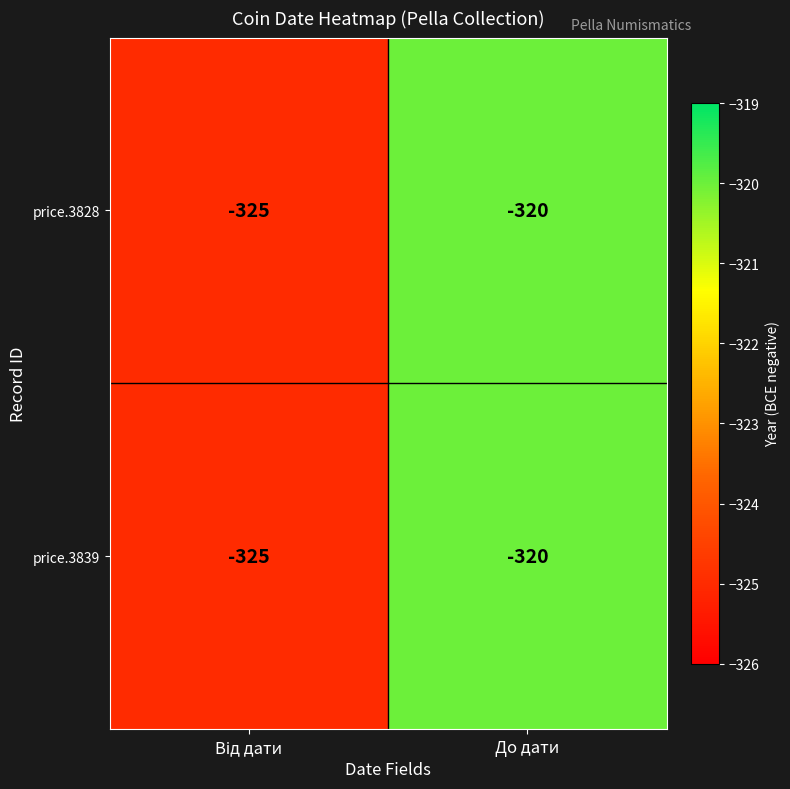

What is the approximate value of price.3828 at До дати?

-320